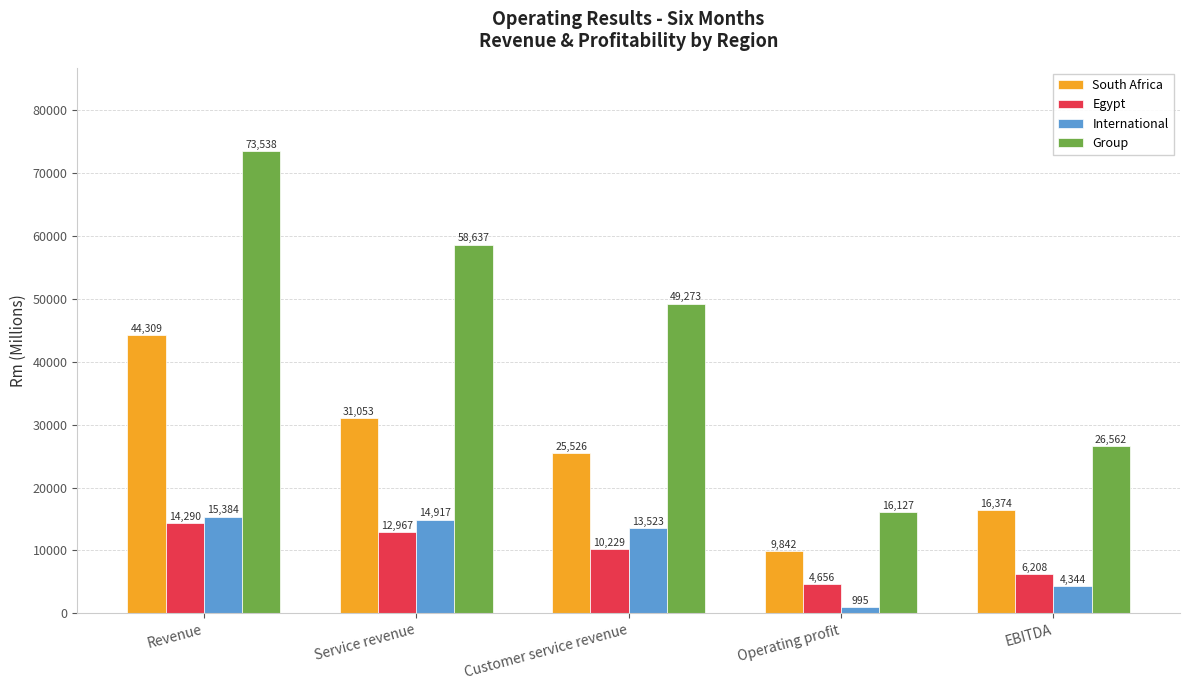

What position from the right is Operating profit?

2